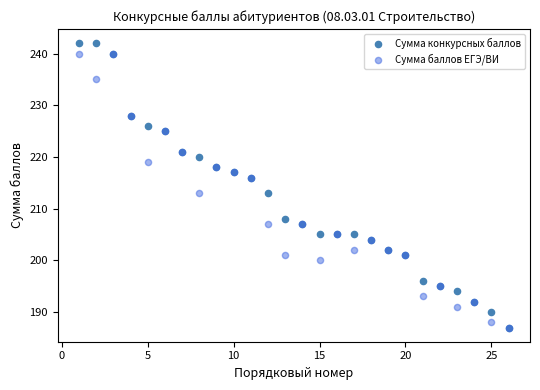

What are all the series names shown in the legend?

Сумма конкурсных баллов, Сумма баллов ЕГЭ/ВИ